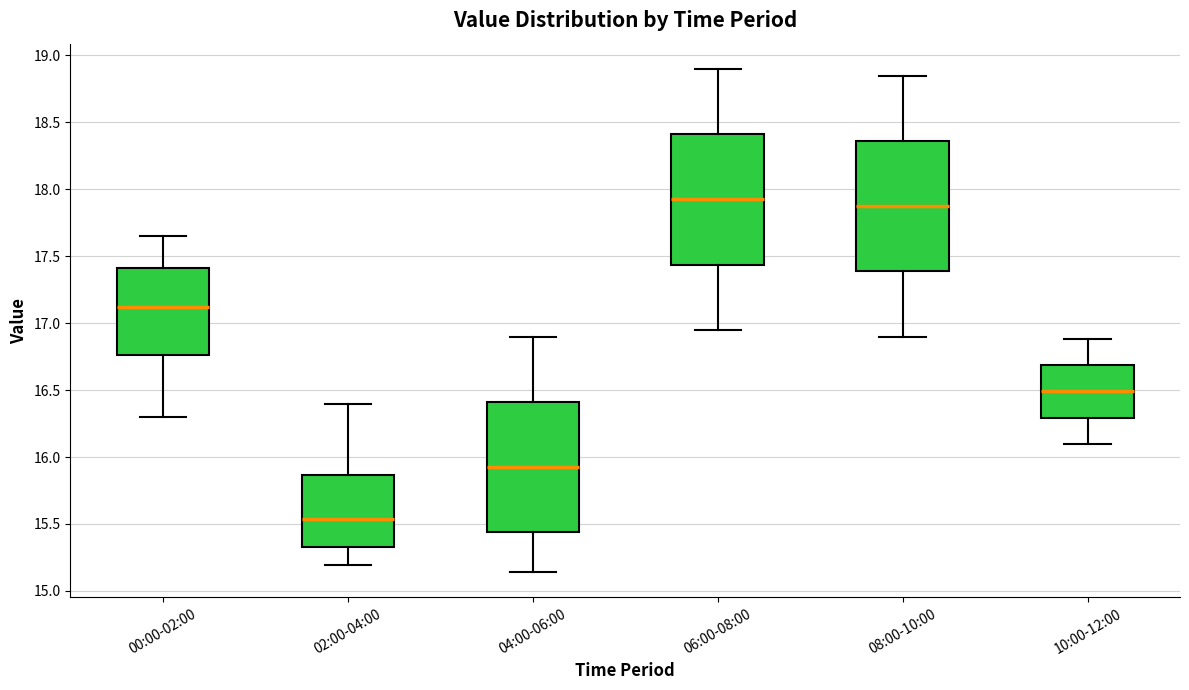

Which box has the lowest median line?

02:00-04:00